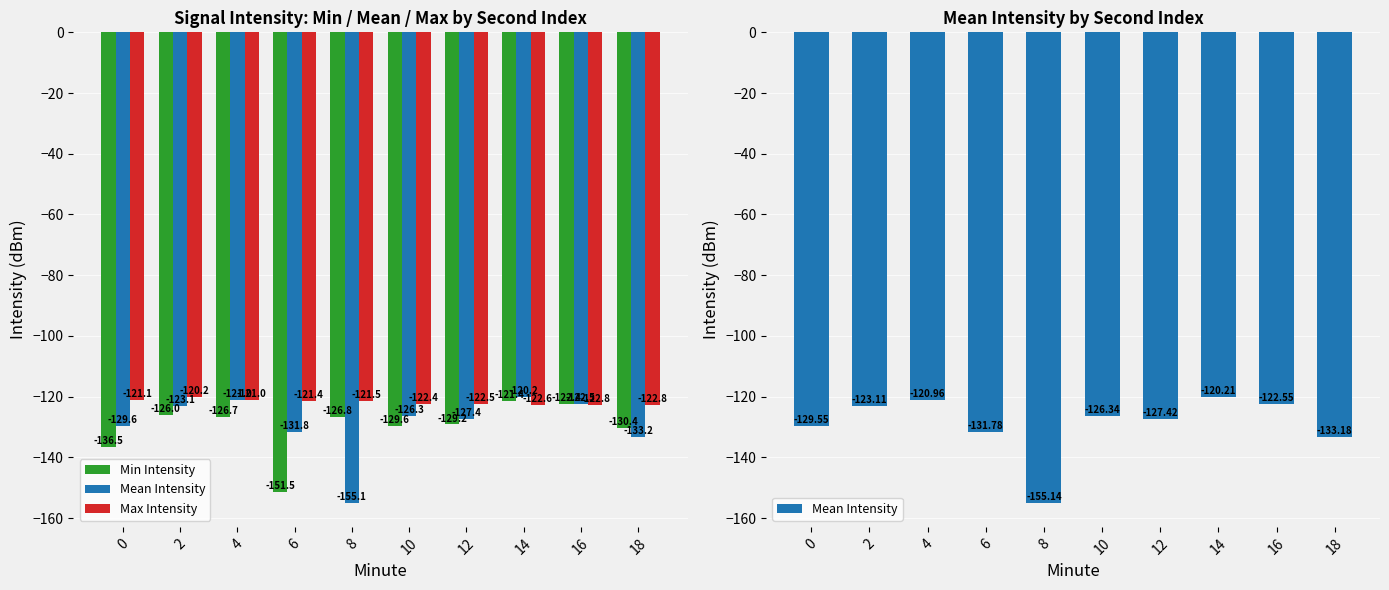

Rank the series by their maximum value, from lowest to highest.

Min Intensity, Mean Intensity, Max Intensity